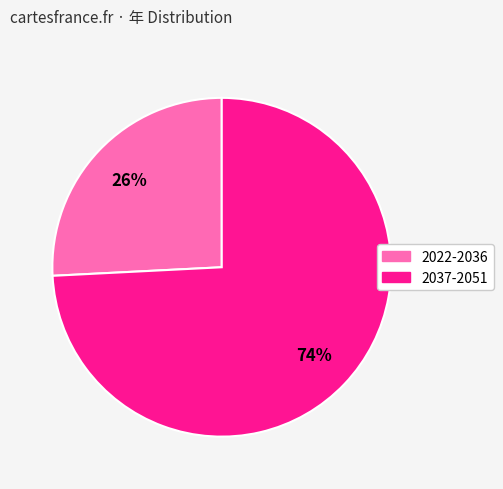

Is there any slice that represents more than half of the pie?

Yes